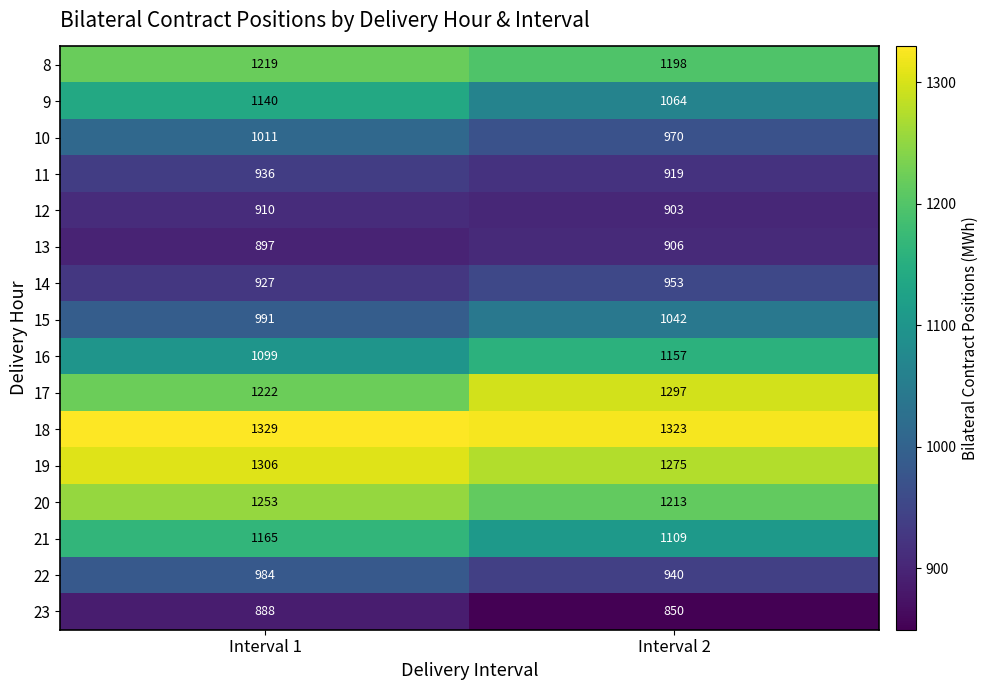

The value of 20 at Interval 1 is 726. True or false?

False